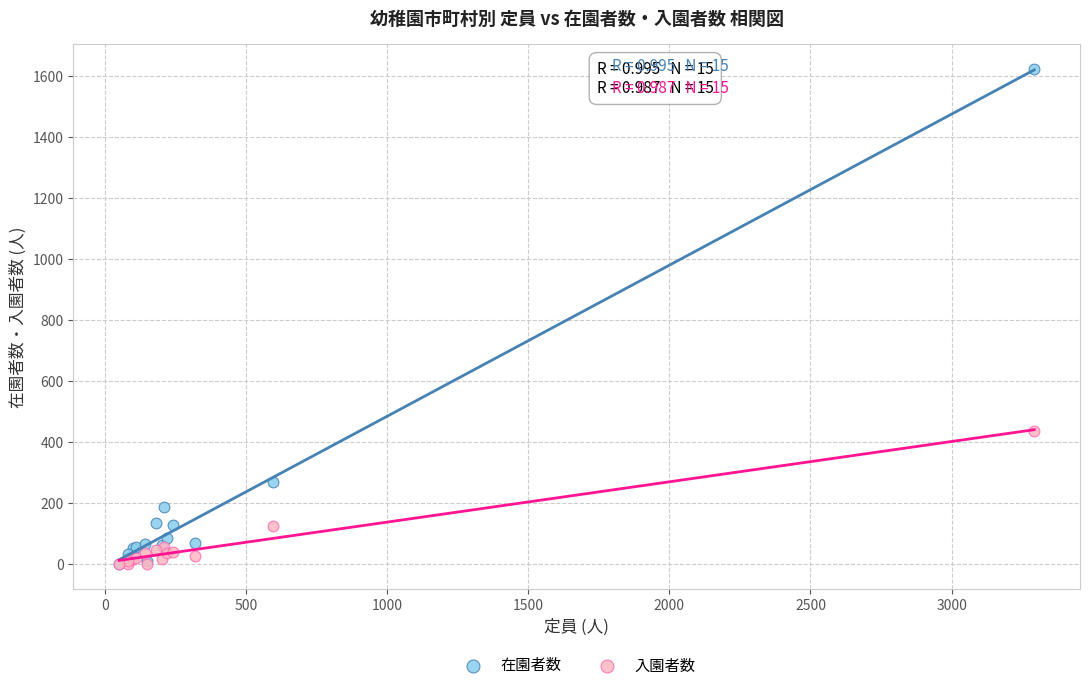

In the 在園者数 series, what Y value is closest to 811?

268